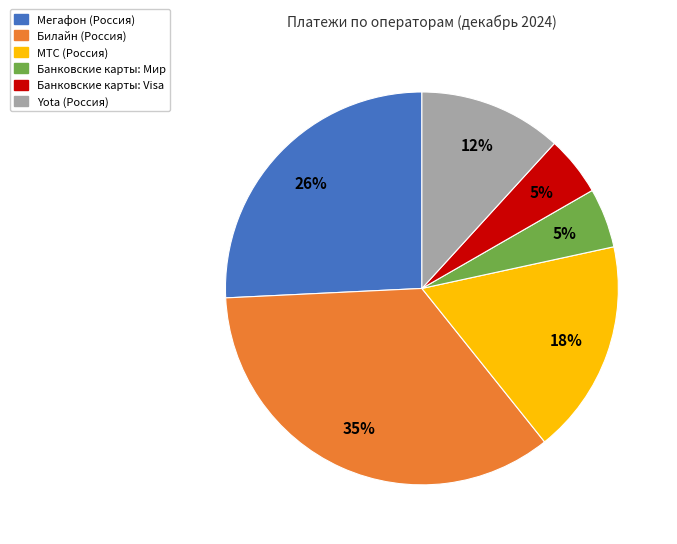

To the nearest percent, what is the difference between the Yota (Россия) and Билайн (Россия) slice percentages?

23%